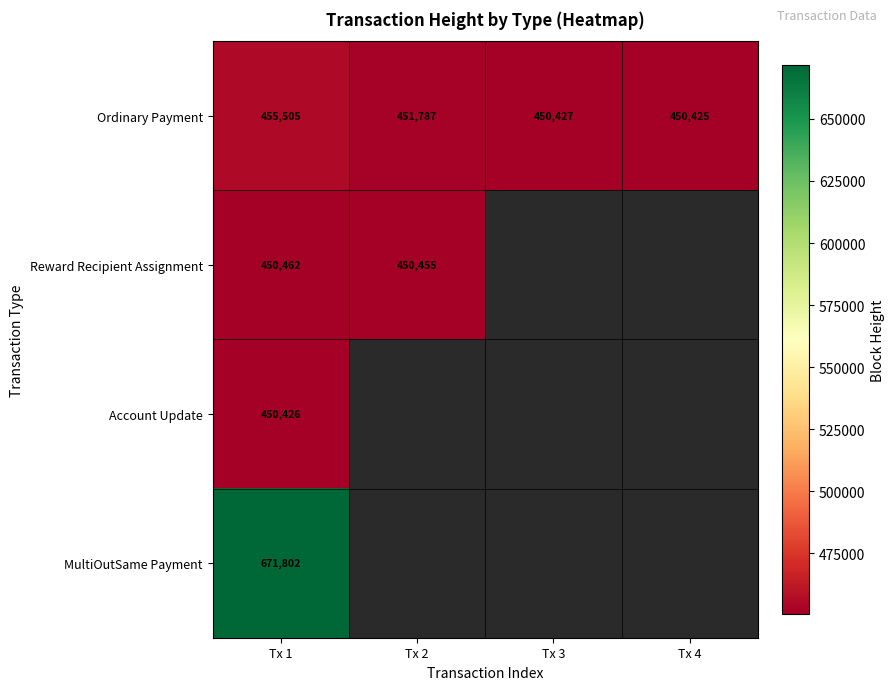

At how many categories does at least one series exceed 505745?

1